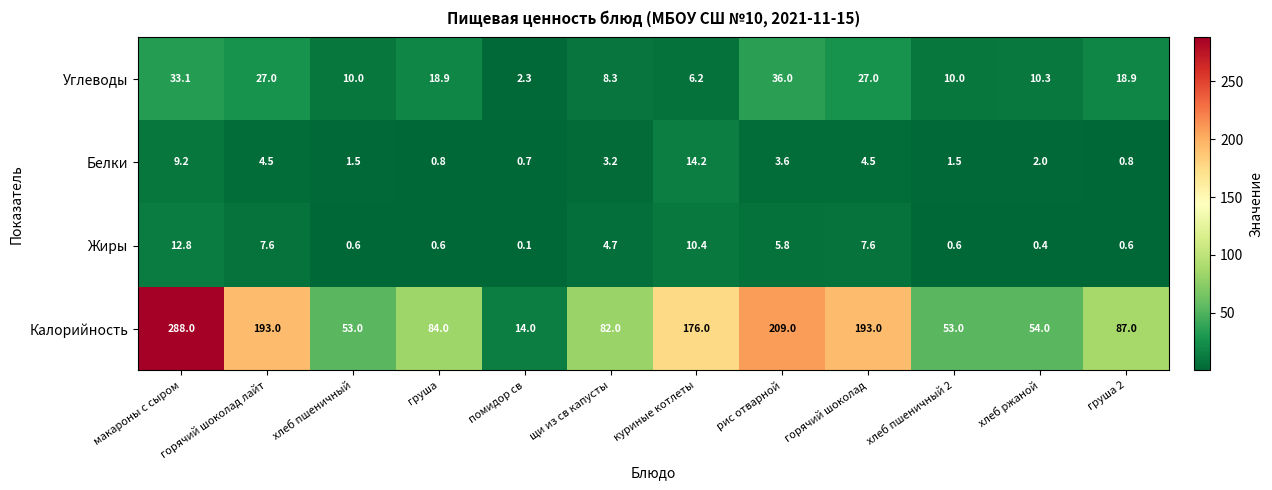

Is the value of Углеводы at горячий шоколад greater than the value of Калорийность at куриные котлеты?

No